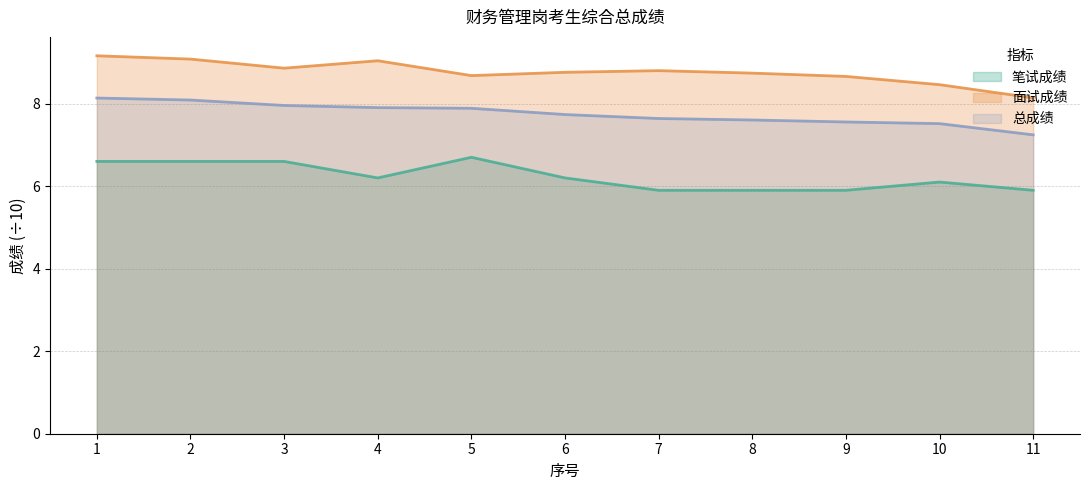

How many lines are shown in the chart?

3